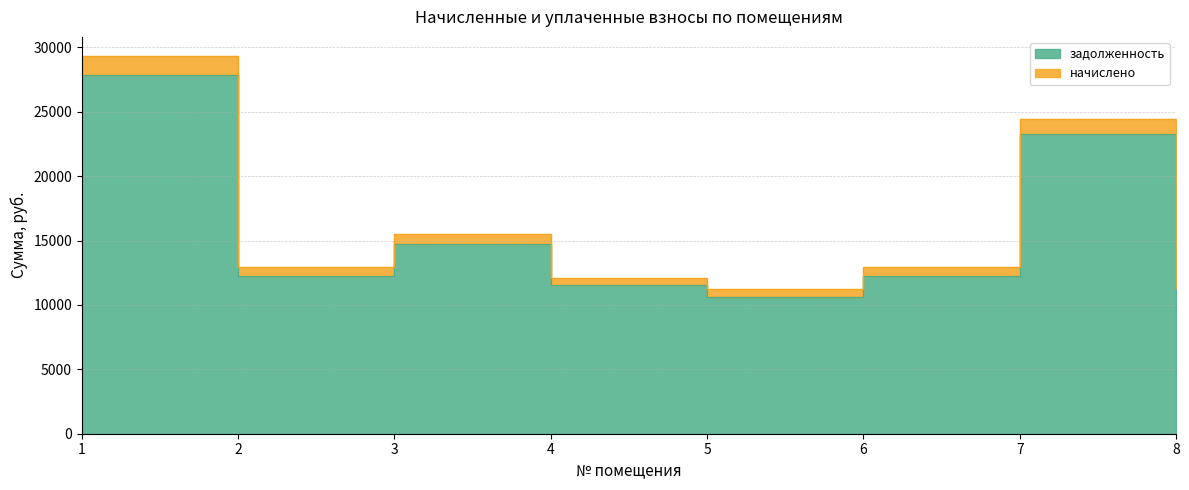

What is the minimum value shown in the chart?

10654.8